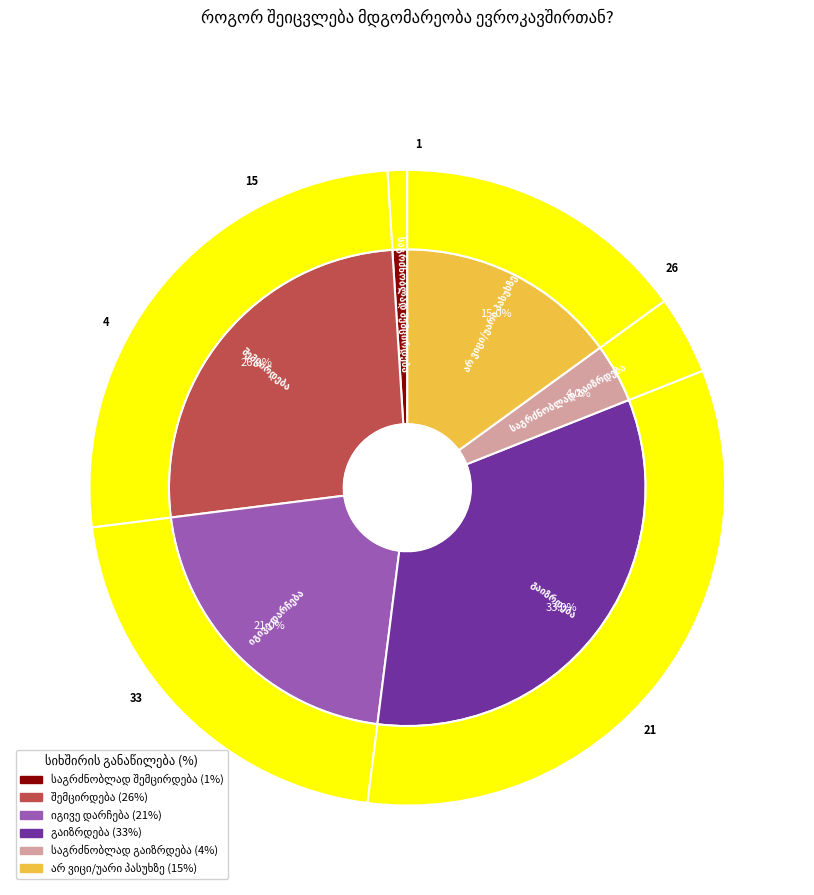

How many segments does this pie chart have?

6